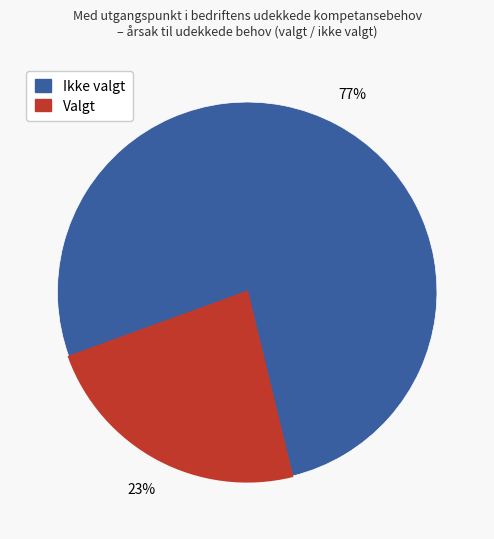

Is there any slice that represents more than half of the pie?

Yes